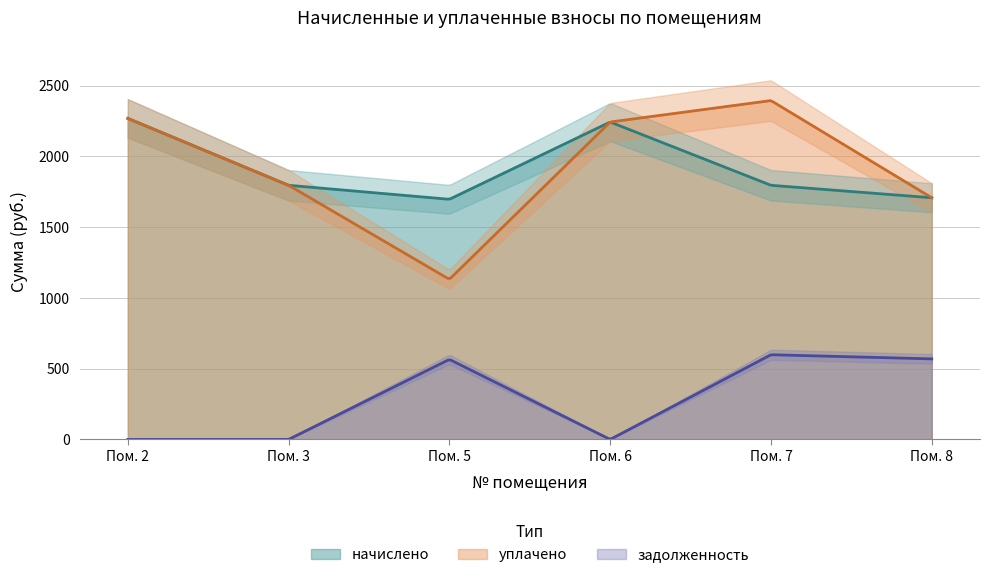

How many lines are shown in the chart?

3